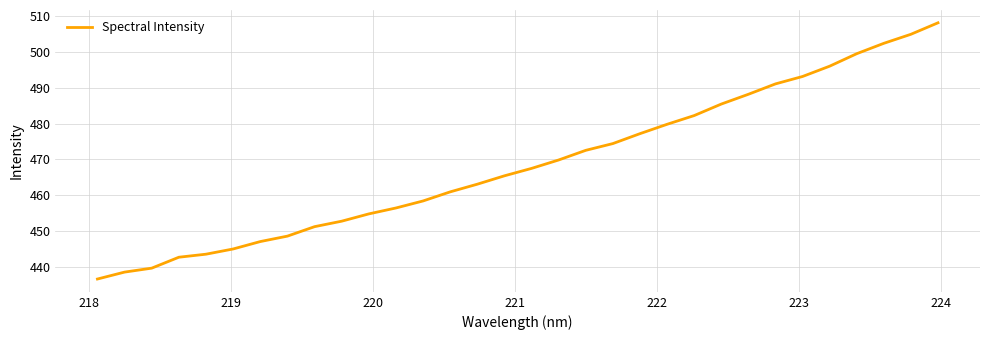

What is the smallest value displayed?

436.6